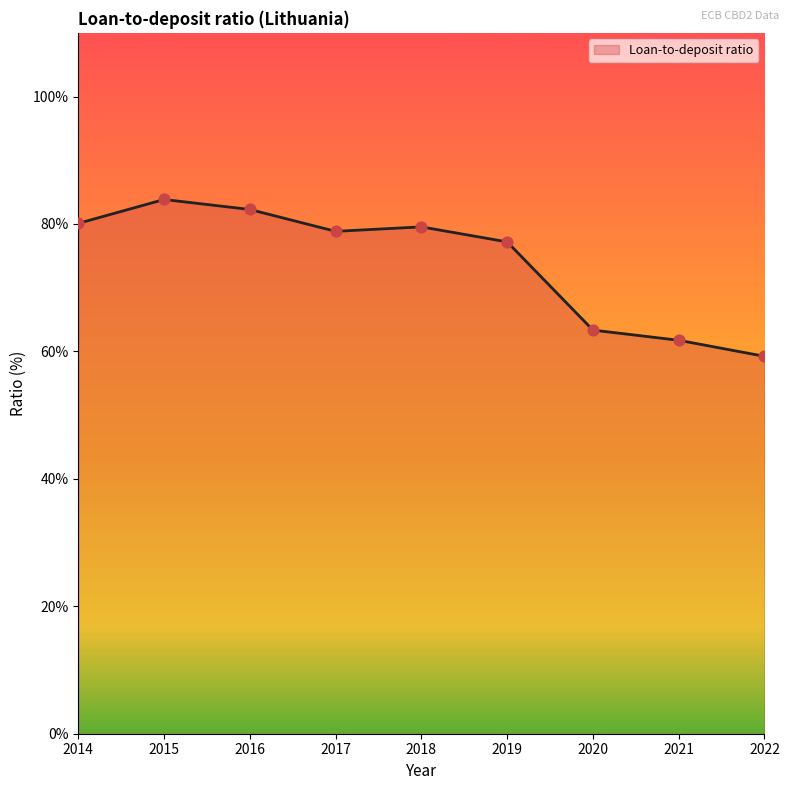

What is the ratio of the value at 2014 to the value at 2016?

1.0